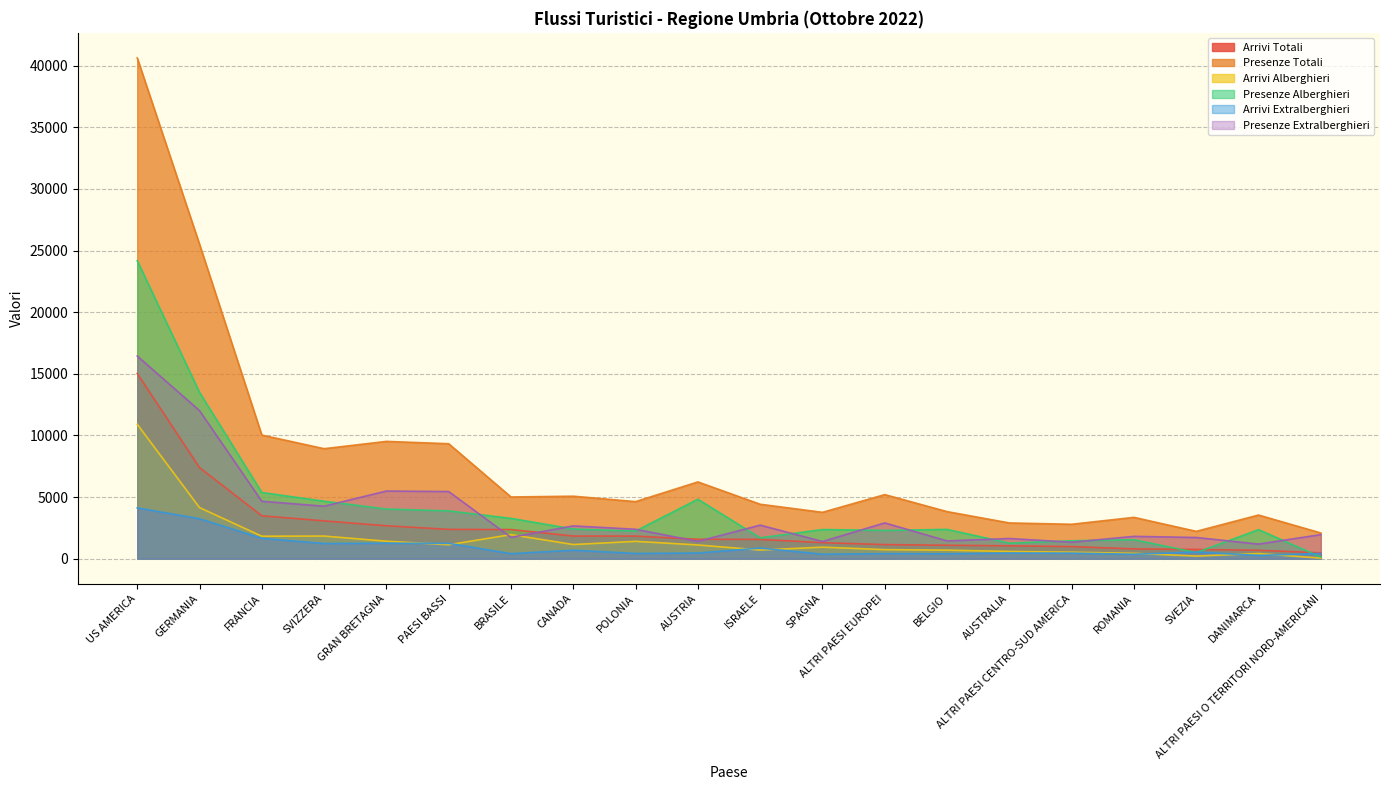

How many values in the Presenze Alberghieri series are below 2378?

10